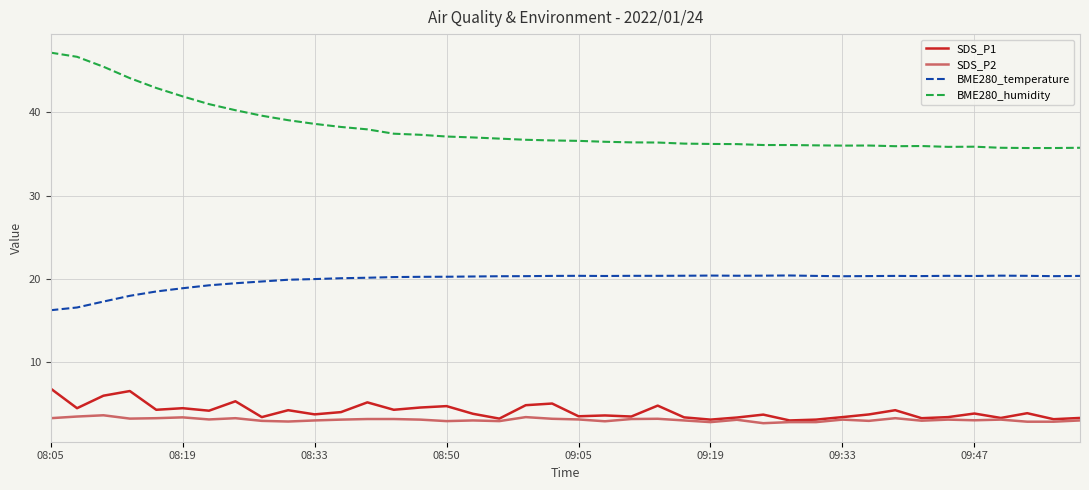

What is the maximum value for BME280_temperature?

20.4